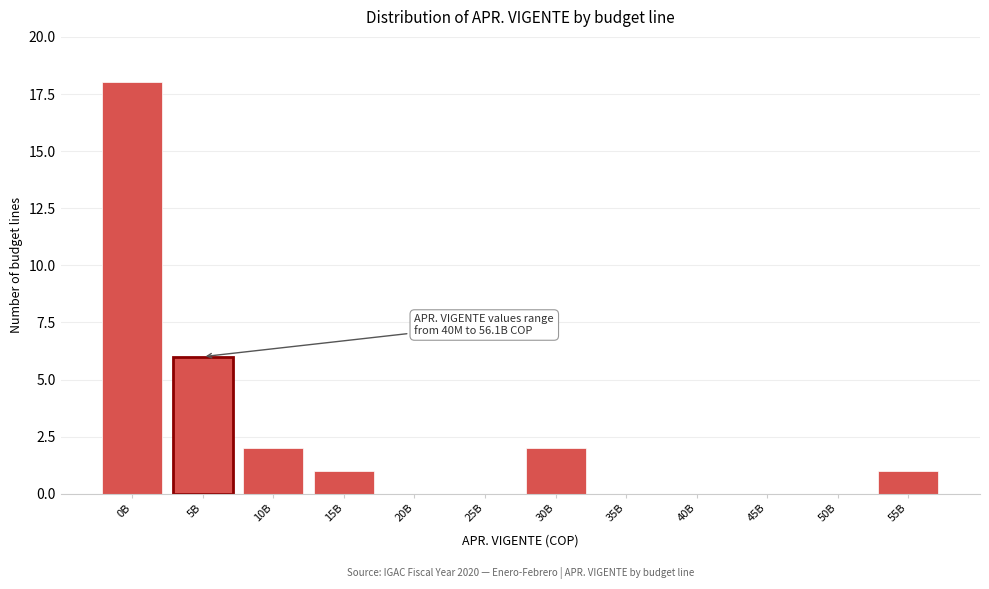

Reading left to right, transcribe all the data shown in this chart.

0B=18	5B=6	10B=2	15B=1	20B=0	25B=0	30B=2	35B=0	40B=0	45B=0	50B=0	55B=1